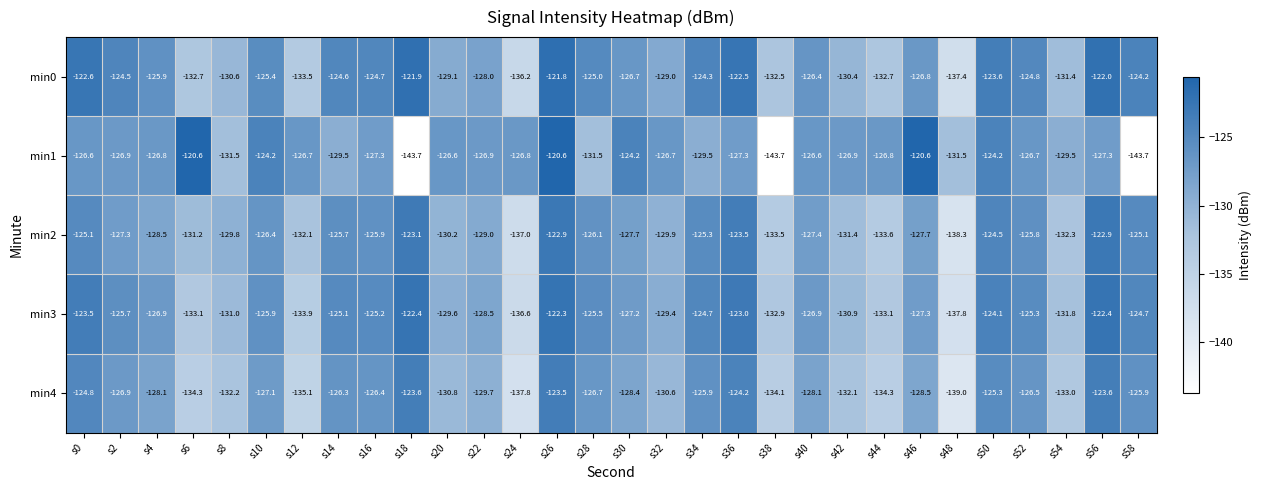

What is the total value across all series at s28?

-634.8